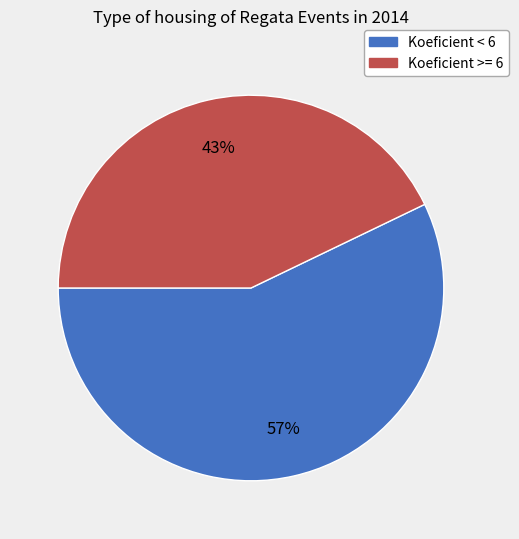

Is there a majority slice in this chart?

Yes